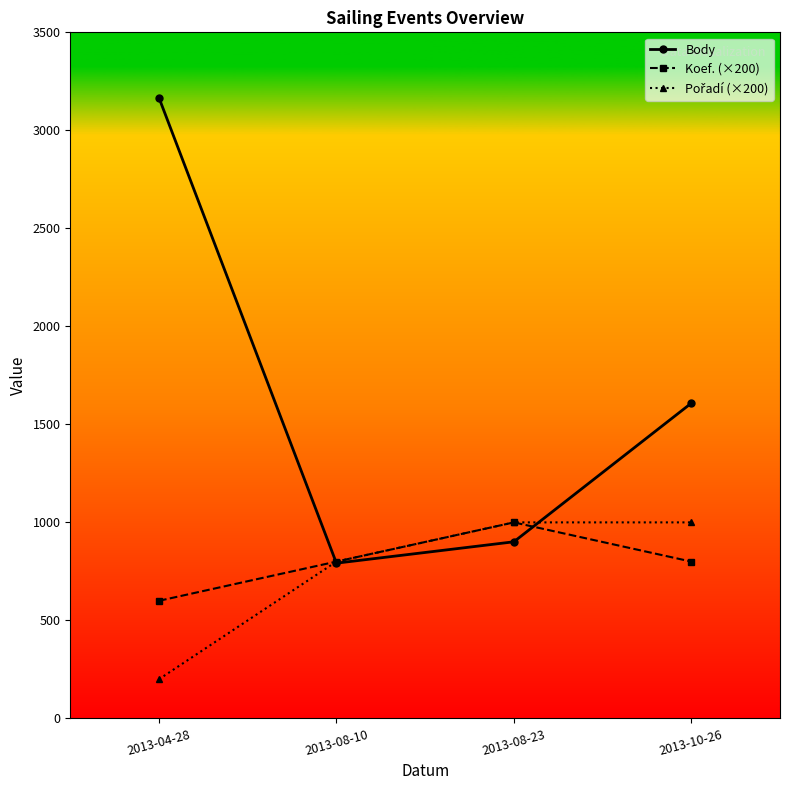

How many interior local valleys does the Body series have?

1